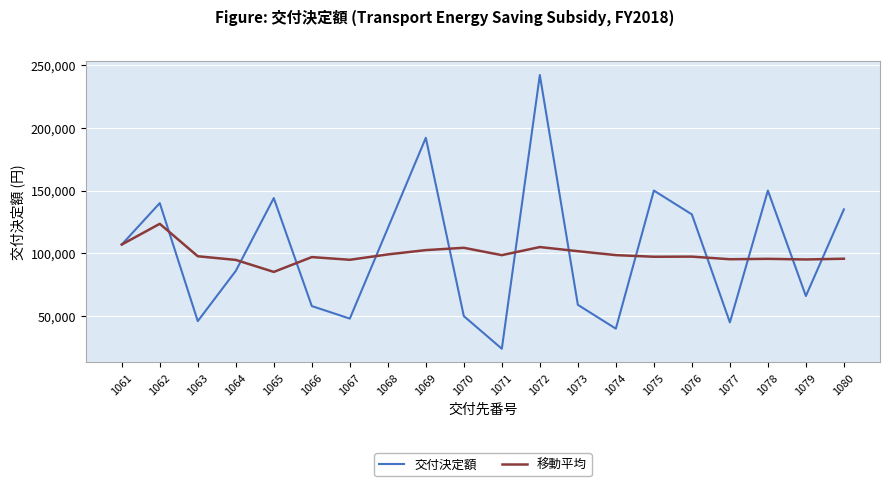

True or false: 移動平均 and 交付決定額 intersect in this chart.

True